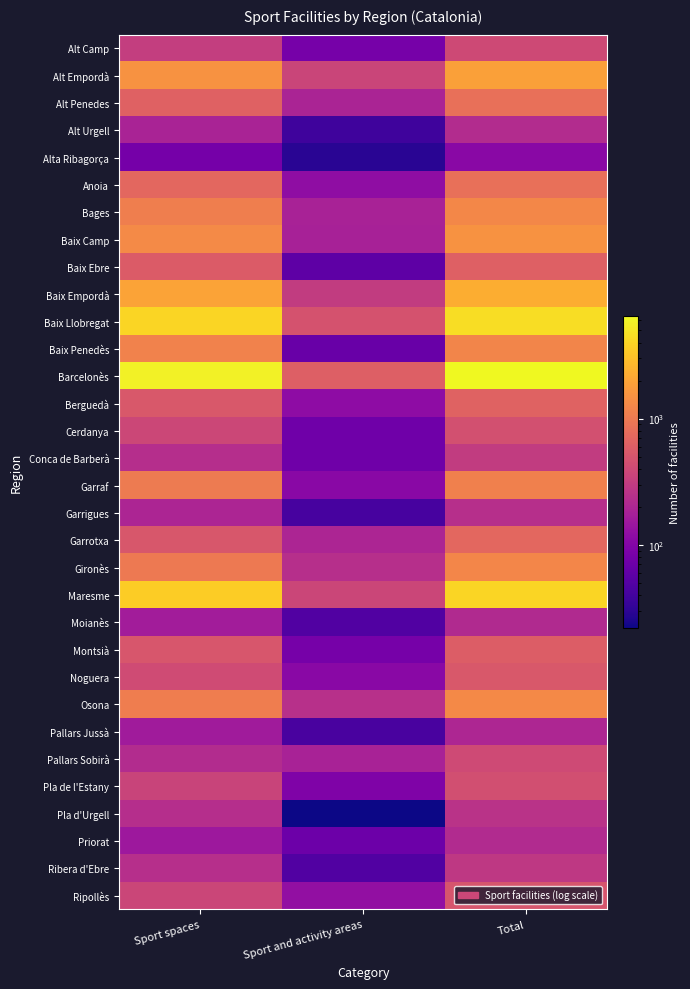

List the series in order of their peak value, highest first.

Barcelonès, Baix Llobregat, Maresme, Baix Empordà, Alt Empordà, Baix Camp, Osona, Bages, Gironès, Baix Penedès, Garraf, Alt Penedes, Anoia, Garrotxa, Berguedà, Baix Ebre, Montsià, Noguera, Ripollès, Cerdanya, Pla de l'Estany, Pallars Sobirà, Alt Camp, Conca de Barberà, Ribera d'Ebre, Pla d'Urgell, Garrigues, Alt Urgell, Priorat, Moianès, Pallars Jussà, Alta Ribagorça